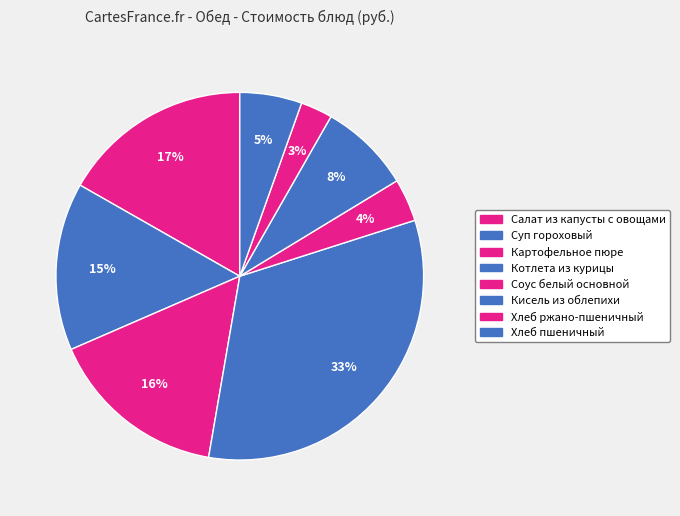

How many segments does this pie chart have?

8